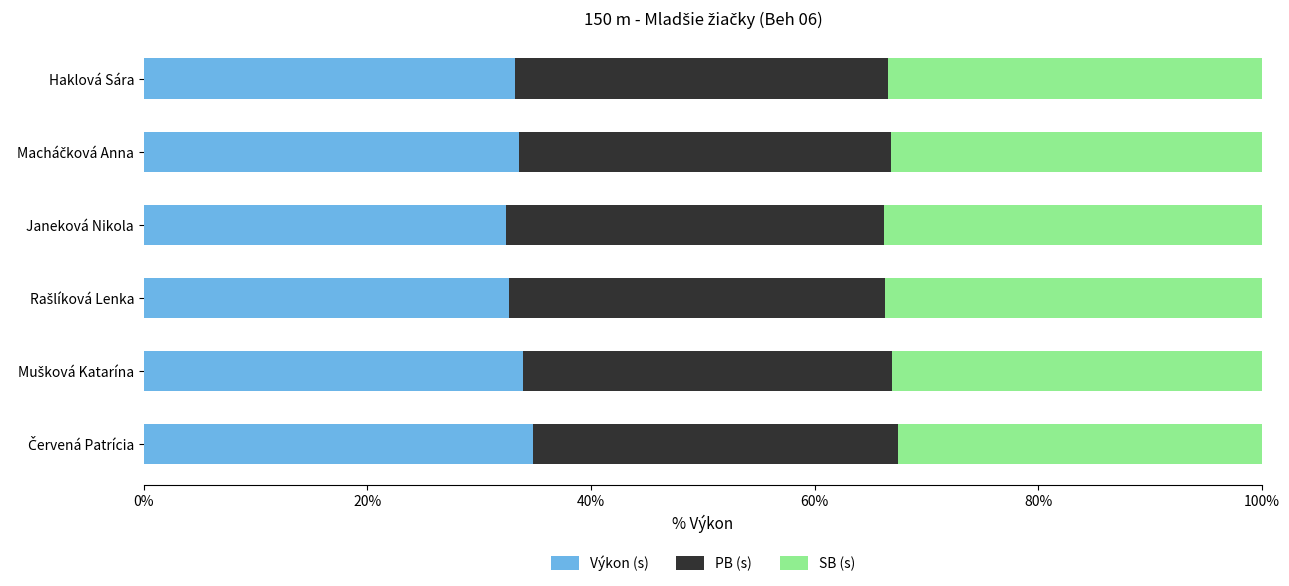

What is the total value across all series at Haklová Sára?

100.0